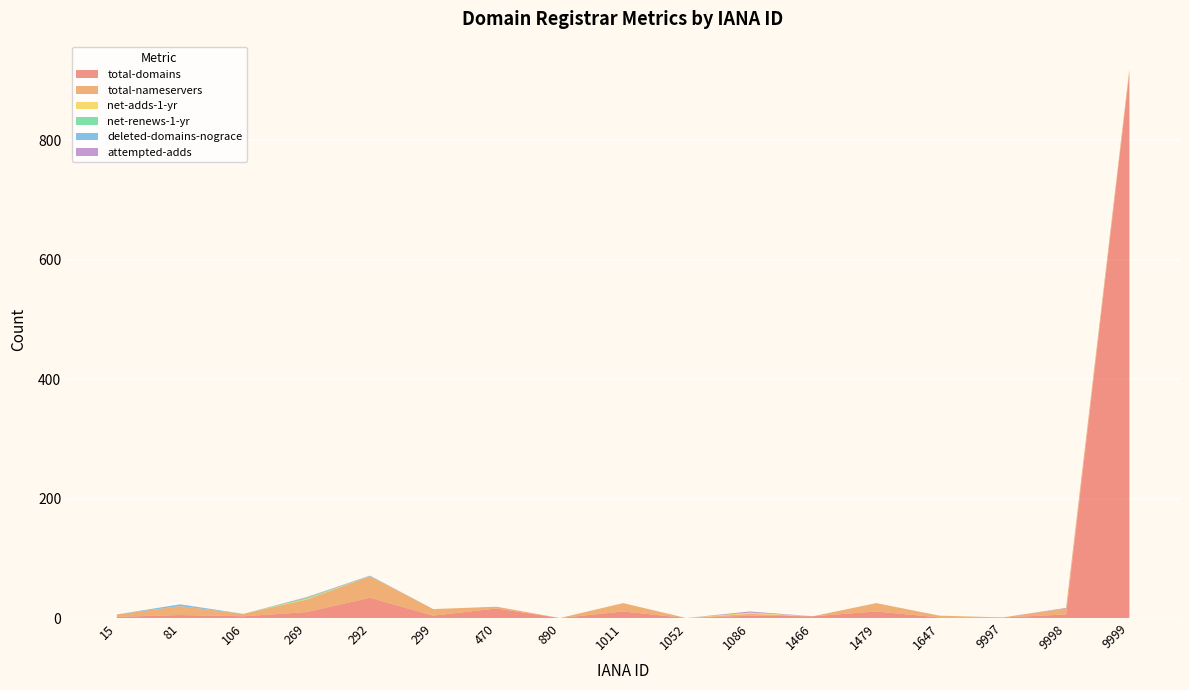

Reading left to right, transcribe all the data shown in this chart.

total-domains: 2	5	3	10	34	4	16	0	11	0	4	3	11	1	1	6	913
total-nameservers: 4	15	4	21	36	11	3	0	14	0	3	0	14	3	0	10	6
net-adds-1-yr: 0	0	0	1	0	0	0	0	0	0	2	0	0	0	0	0	0
net-renews-1-yr: 0	0	0	2	0	0	0	0	0	0	0	0	0	0	0	0	0
deleted-domains-nograce: 0	3	0	0	1	0	0	0	0	0	0	0	0	0	0	0	0
attempted-adds: 0	0	0	1	0	0	0	0	0	0	2	0	0	0	0	1	0